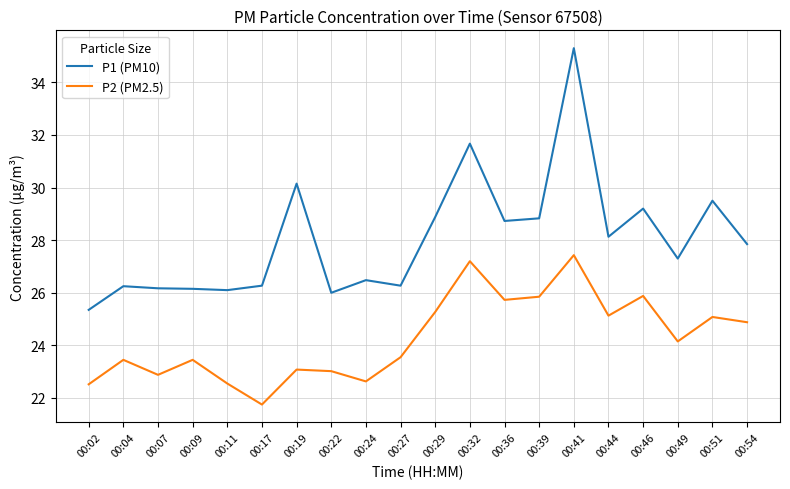

True or false: P2 (PM2.5) and P1 (PM10) intersect in this chart.

False